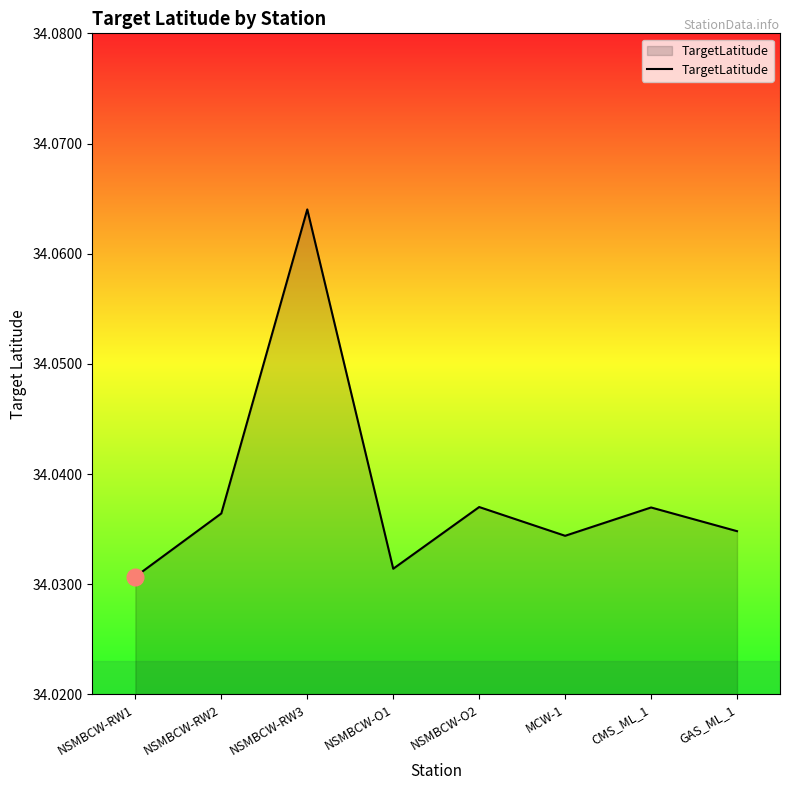

Where is the data nearest to the value 34?

NSMBCW-RW1